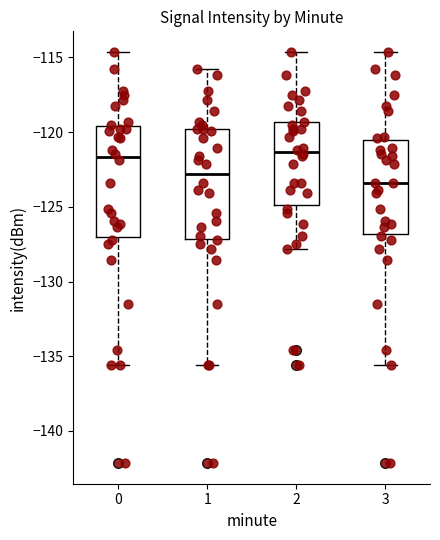

Which box has the lowest median line?

3